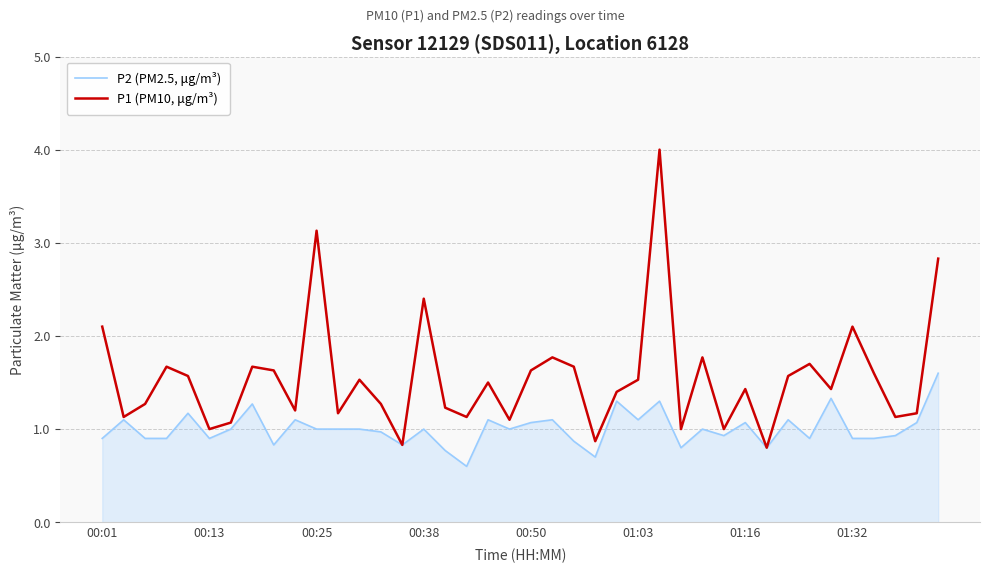

List the series in order of their peak value, highest first.

P1 (PM10, μg/m³), P2 (PM2.5, μg/m³)